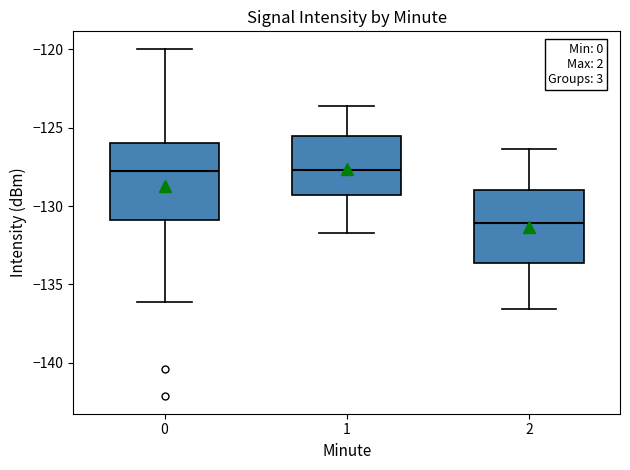

Which box's median line is the lowest?

2